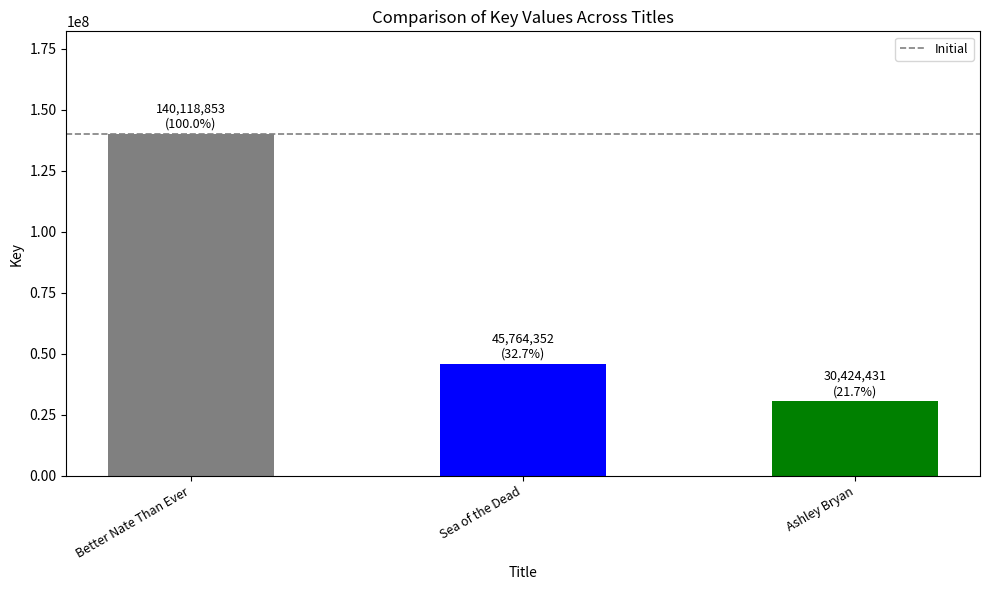

What is the maximum value shown in the chart?

140118853